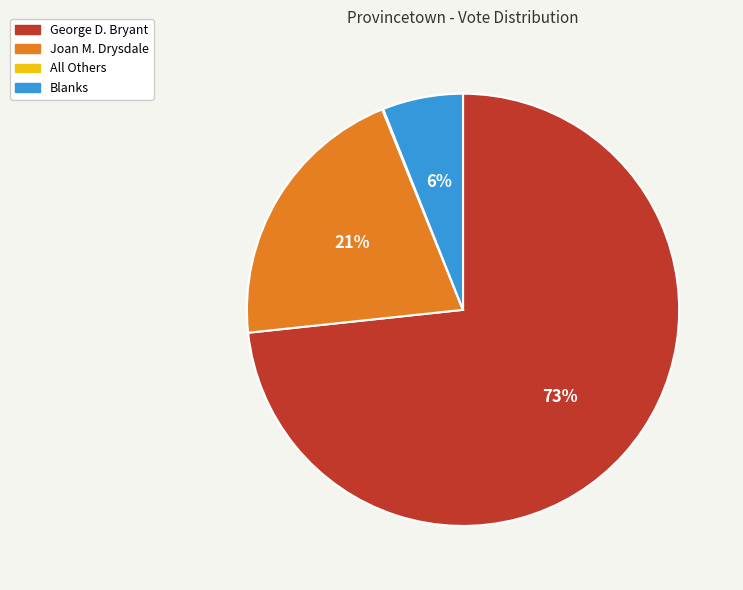

What is the ratio of the value at Joan M. Drysdale to the value at George D. Bryant?

0.3